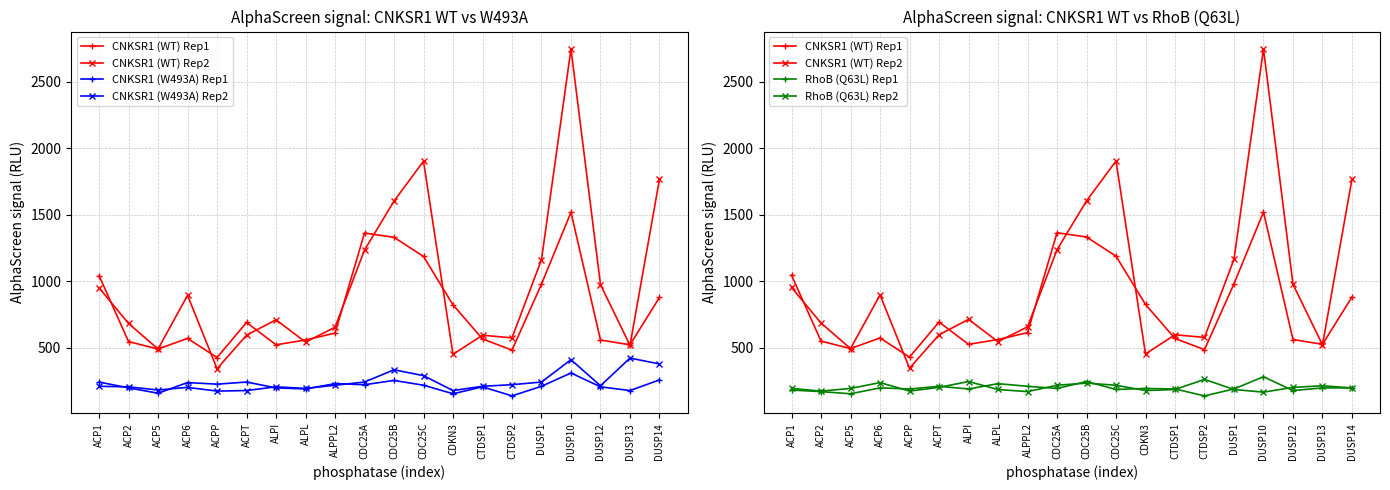

At how many categories does at least one series exceed 1318?

5